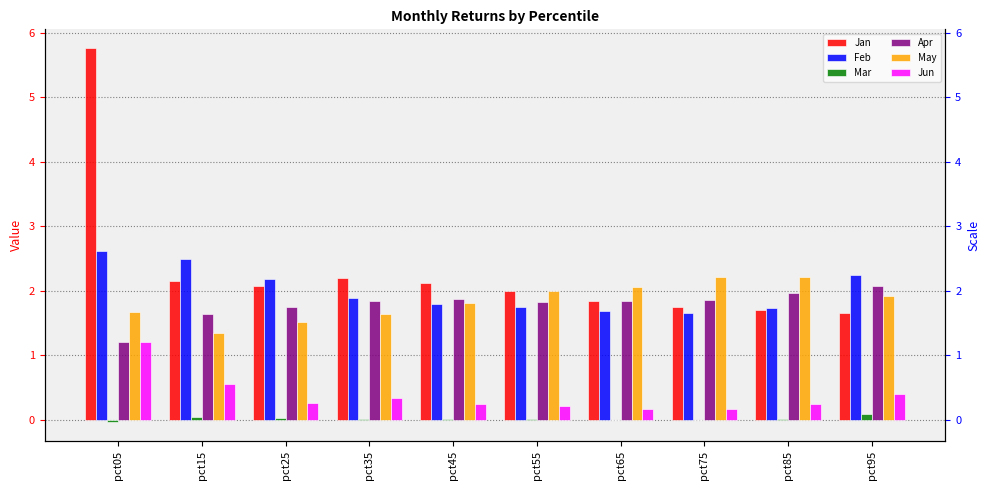

What is the spread (max minus min) of values at pct15?

2.5